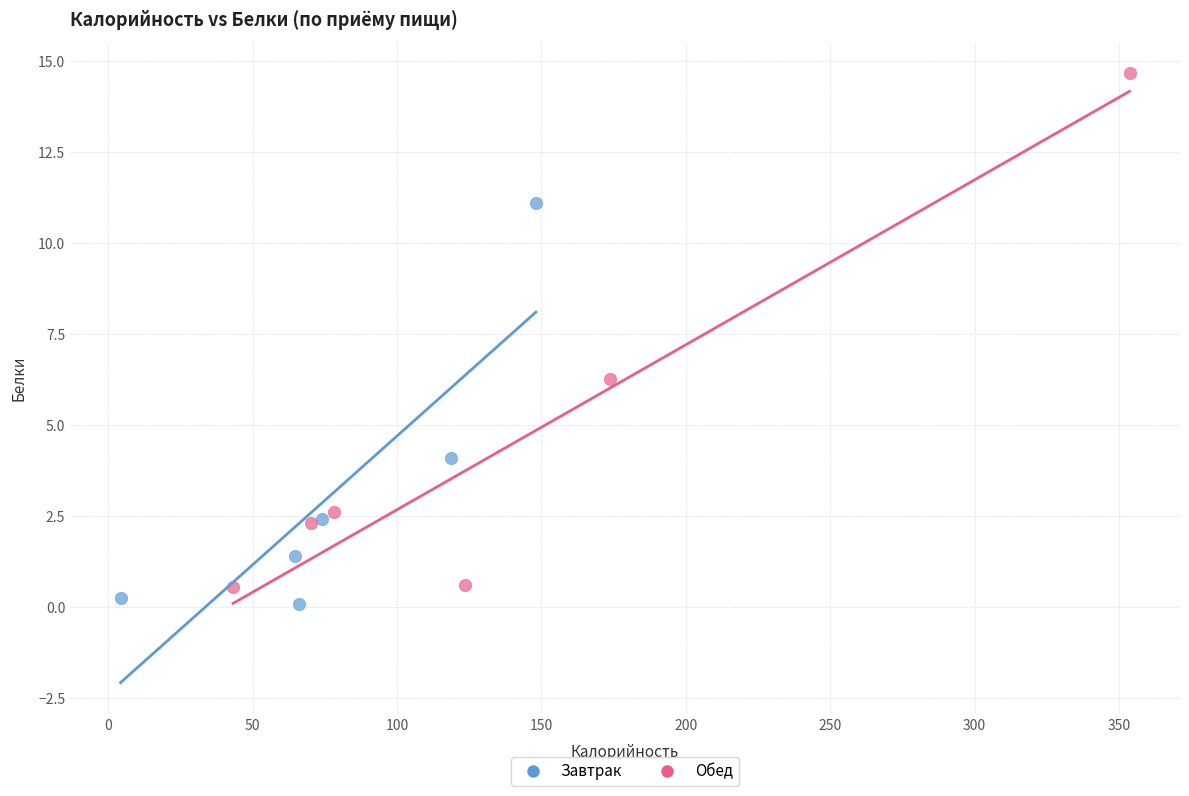

Which series has the largest Y range (max minus min)?

Обед